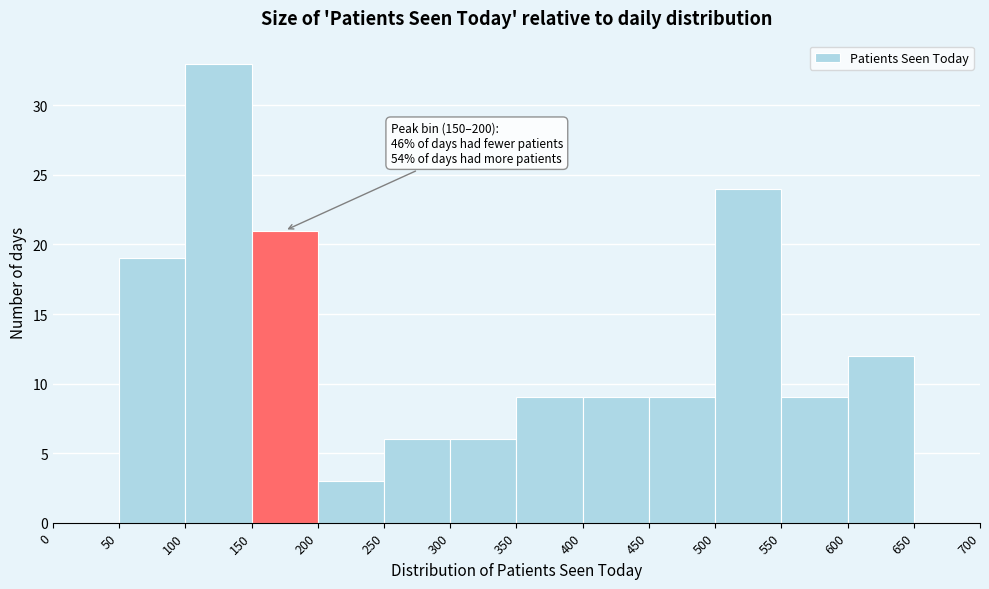

Which range on the x-axis has the tallest bar?

100 to 150